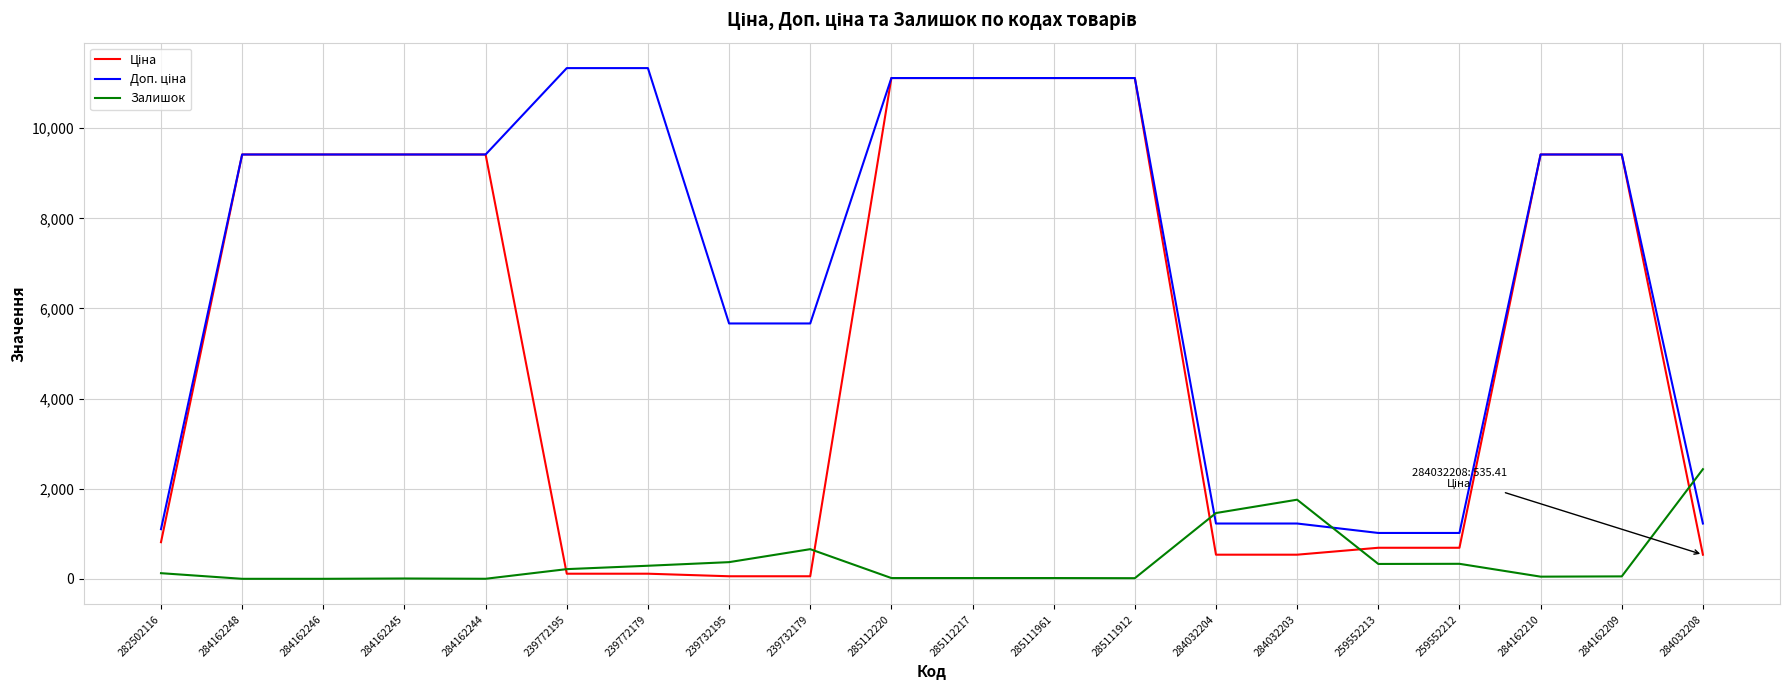

What is the maximum value for Залишок?

2433.0